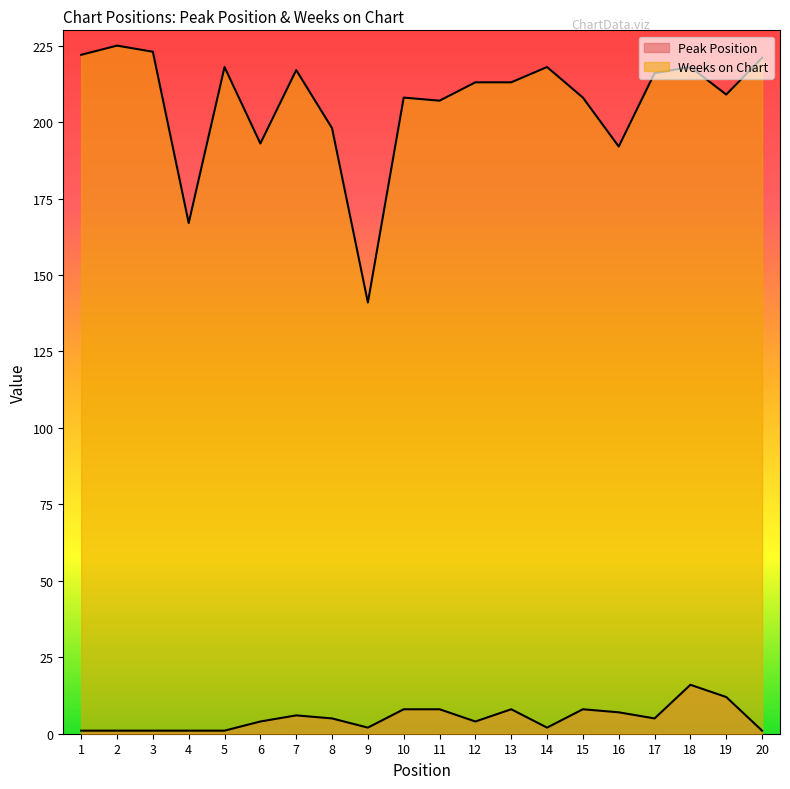

Where does the Weeks on Chart series first go above 213?

1